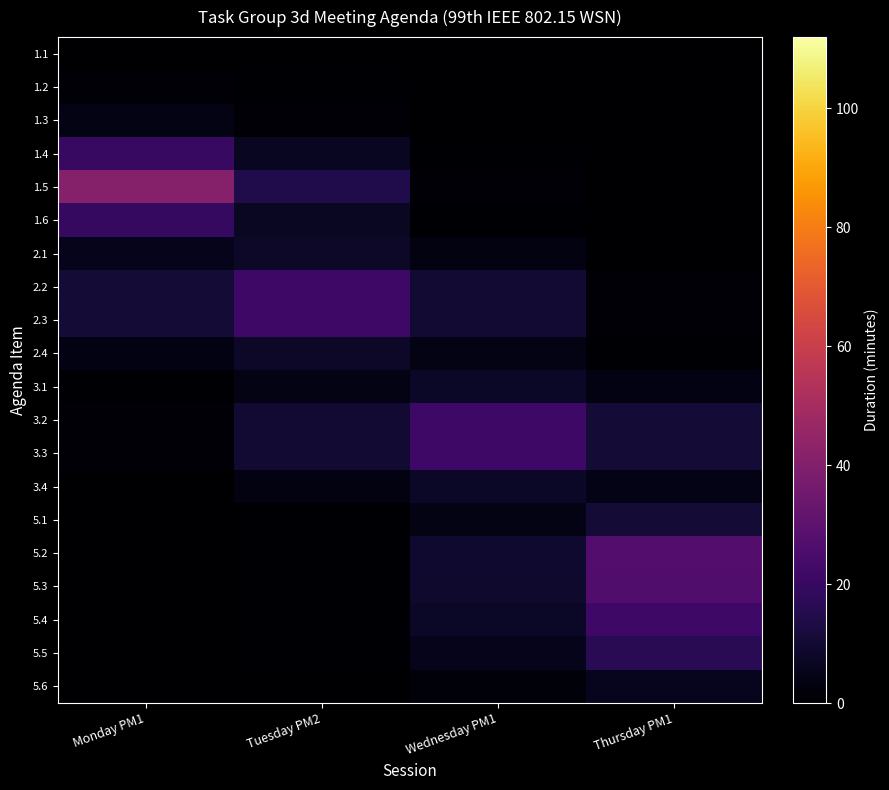

What is the total value across all series at Wednesday PM1?

127.5